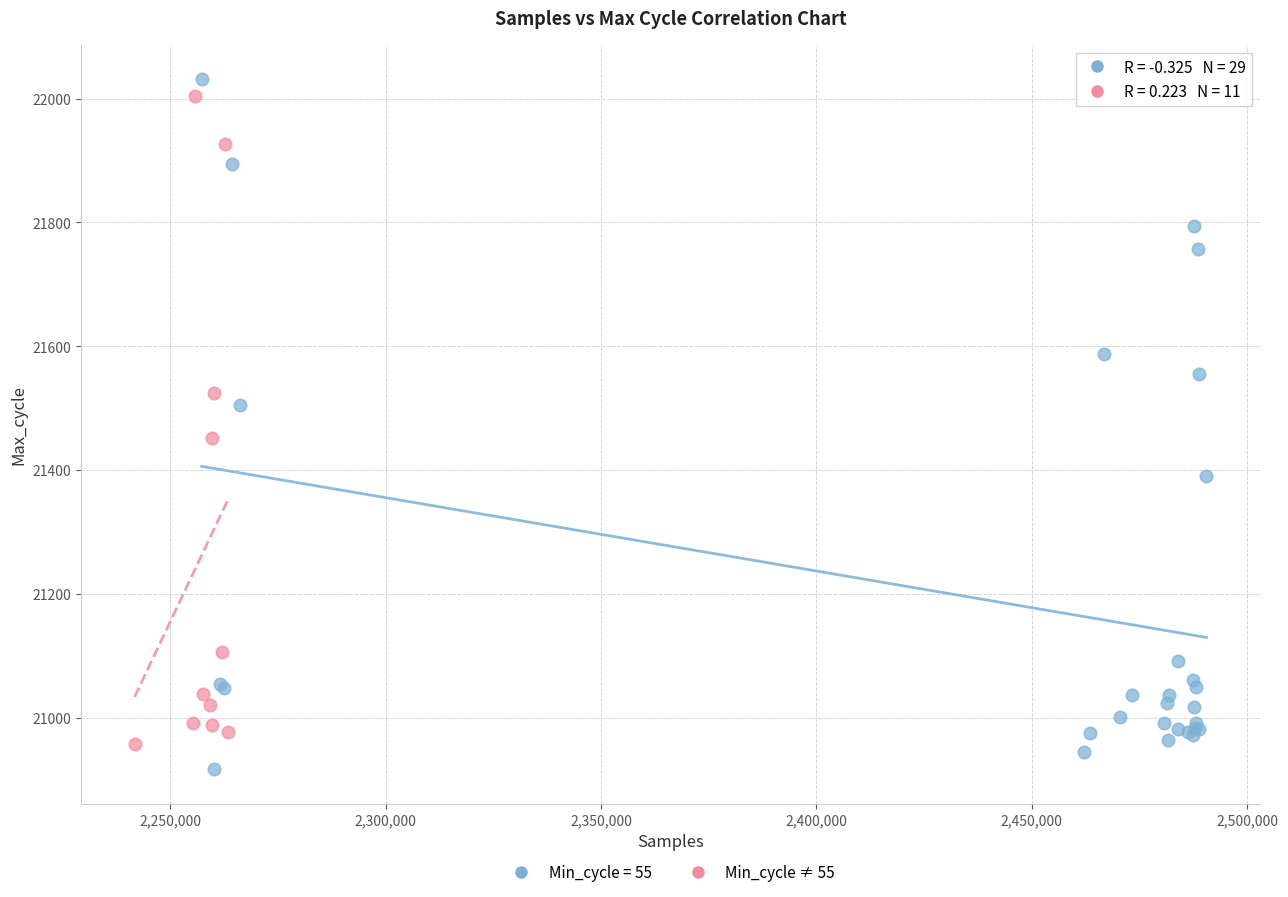

Which series has the widest spread of Y values?

Min_cycle = 55